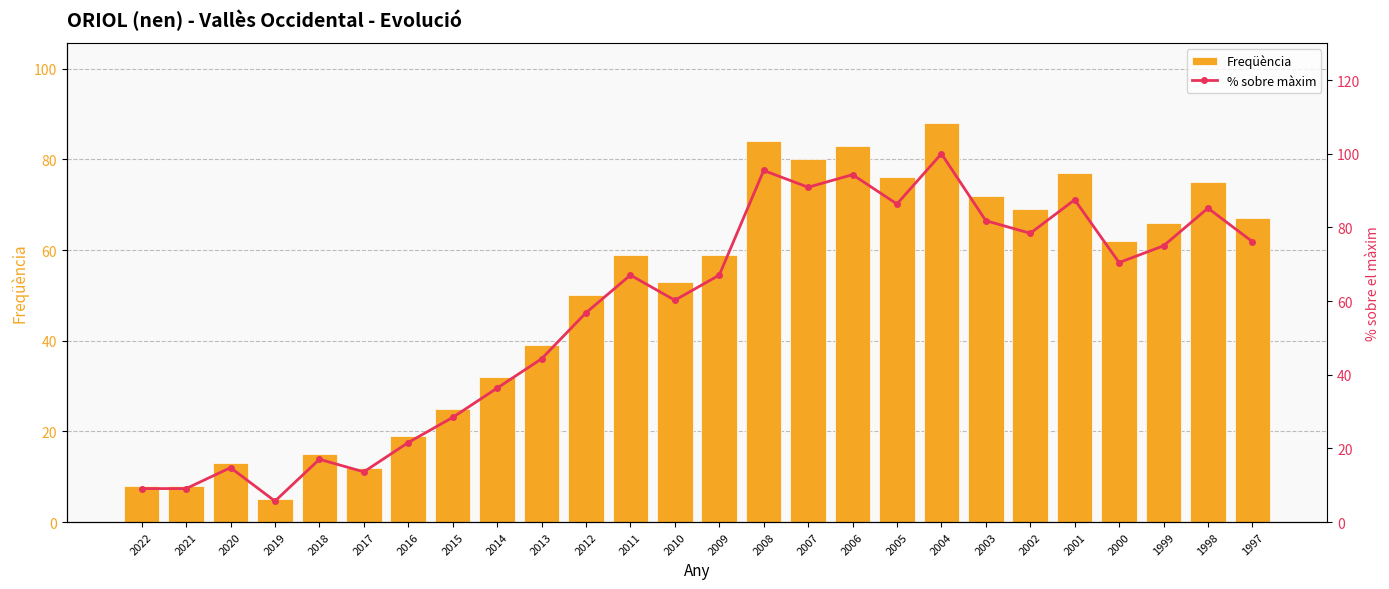

What is the total value across all series at 2009?

126.0